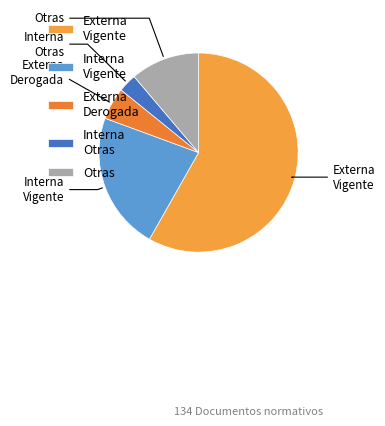

True or false: Otras accounts for 11% of the total.

True